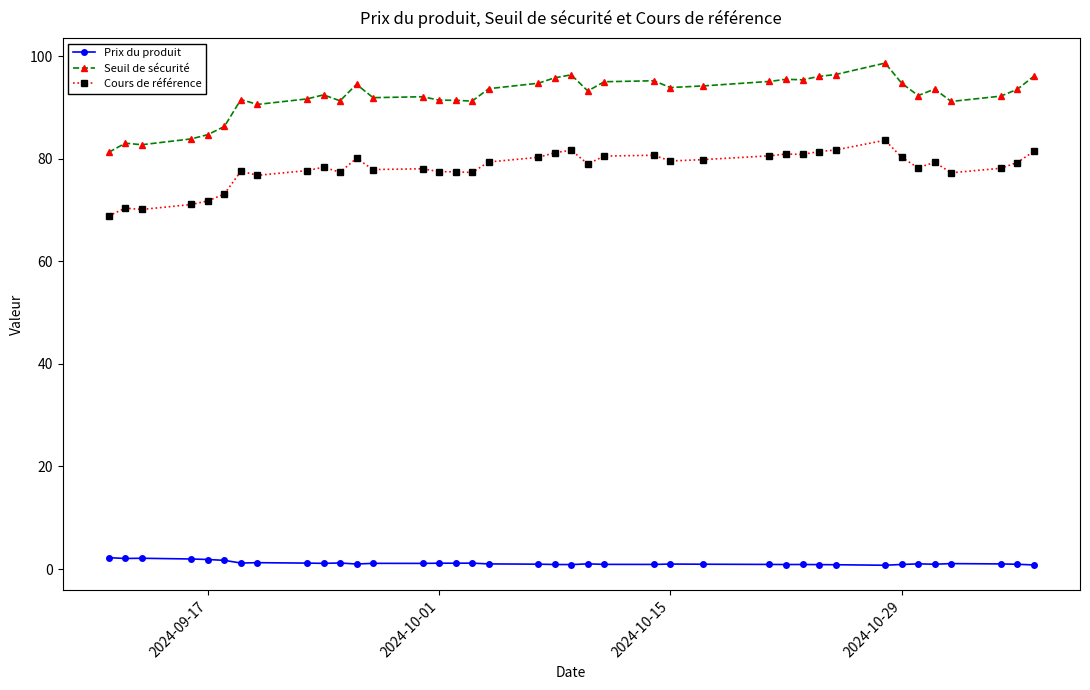

True or false: Cours de référence and Prix du produit cross at least once.

False